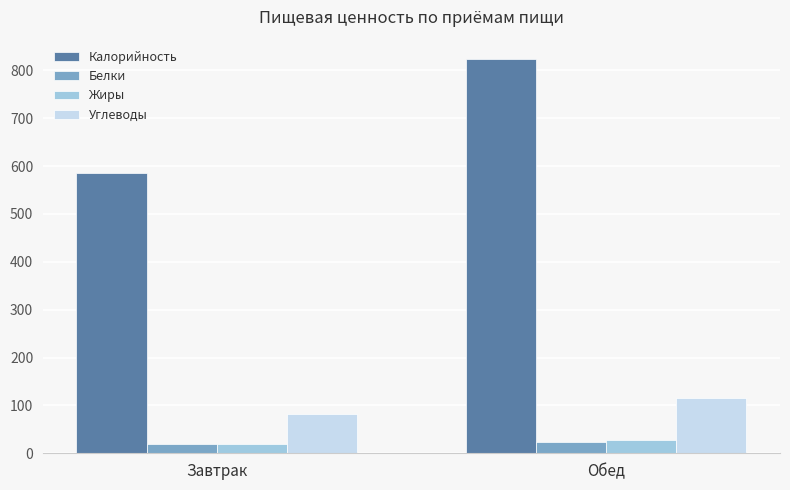

What is the label of the 1st bar from the right?

Обед